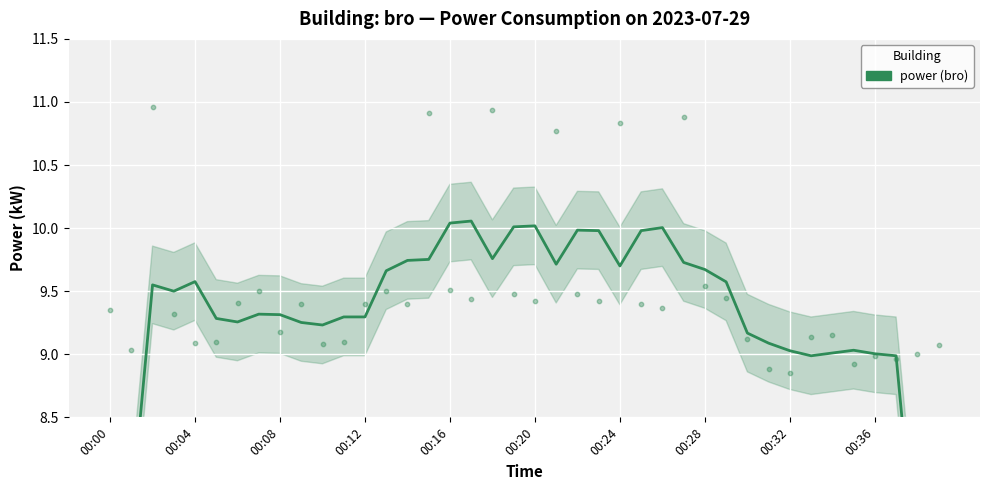

Which has a higher value, 13 or 00:08?

13